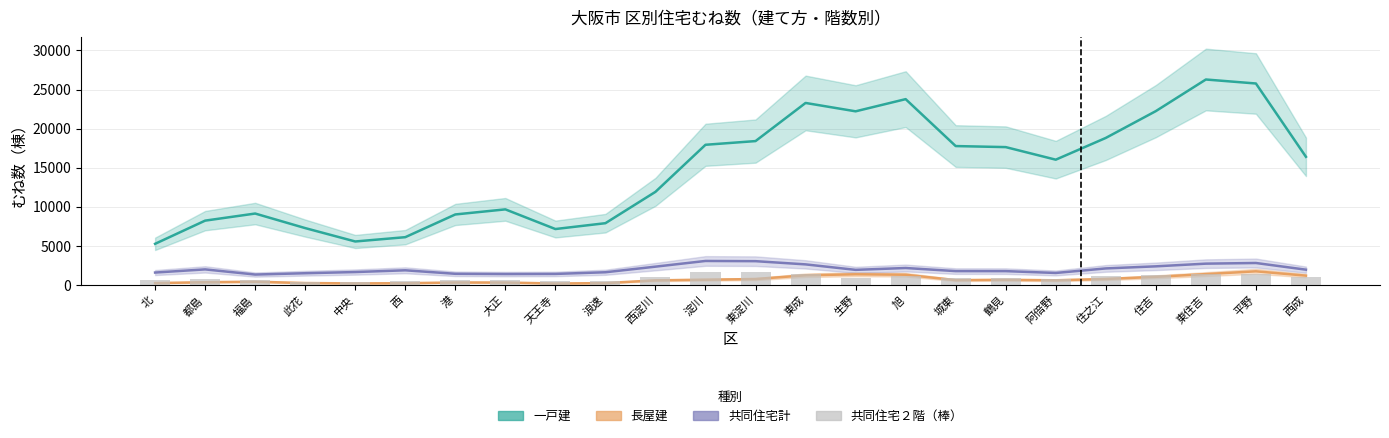

What is the label of the 21st bar from the right?

此花